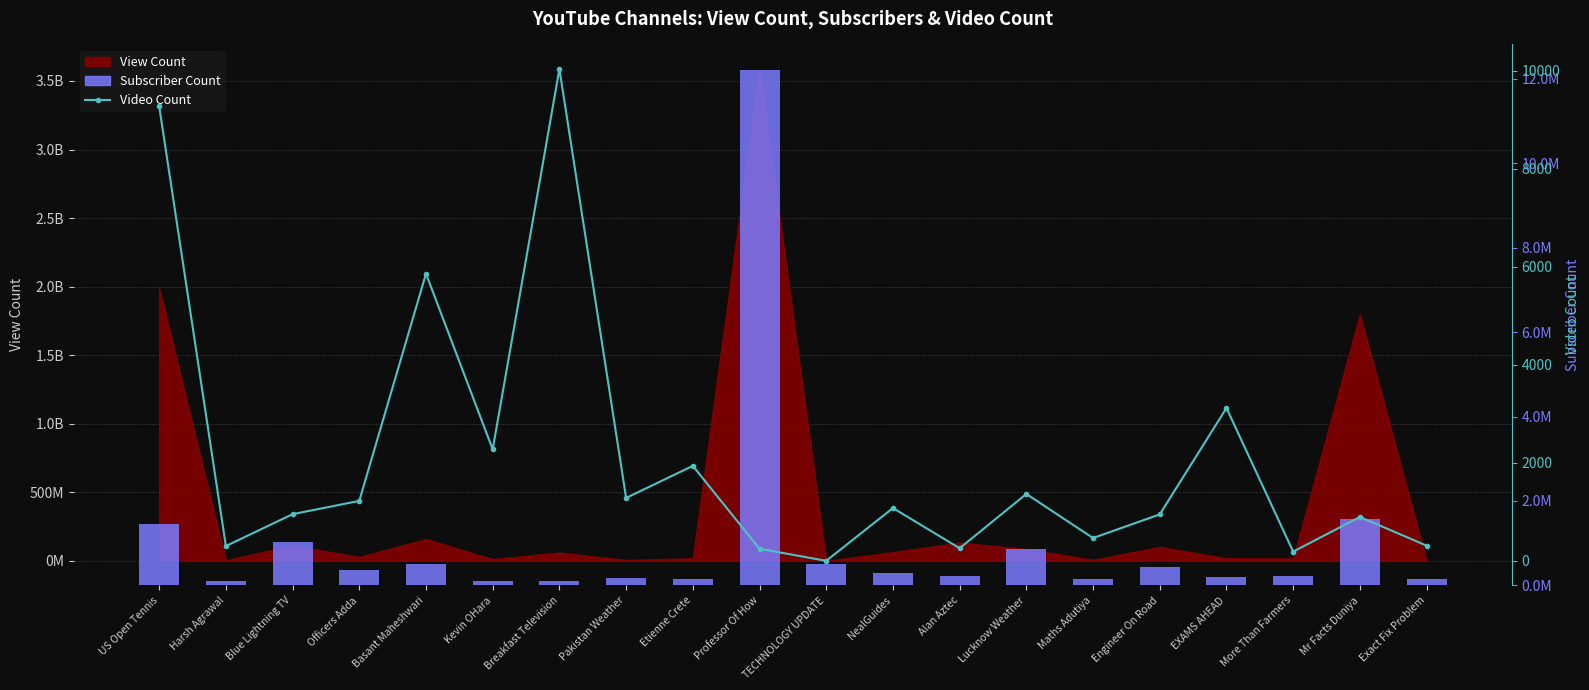

What is the greatest value displayed?

12200000